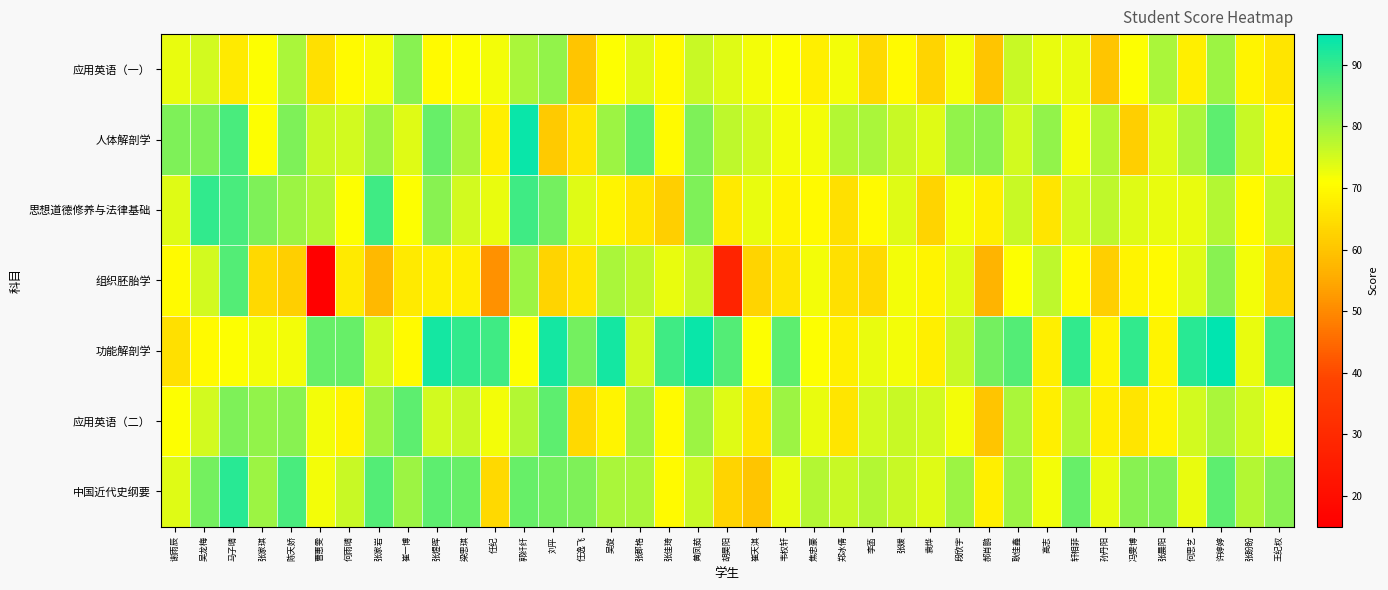

At which category does the chart reach its peak across all series?

许婷婷